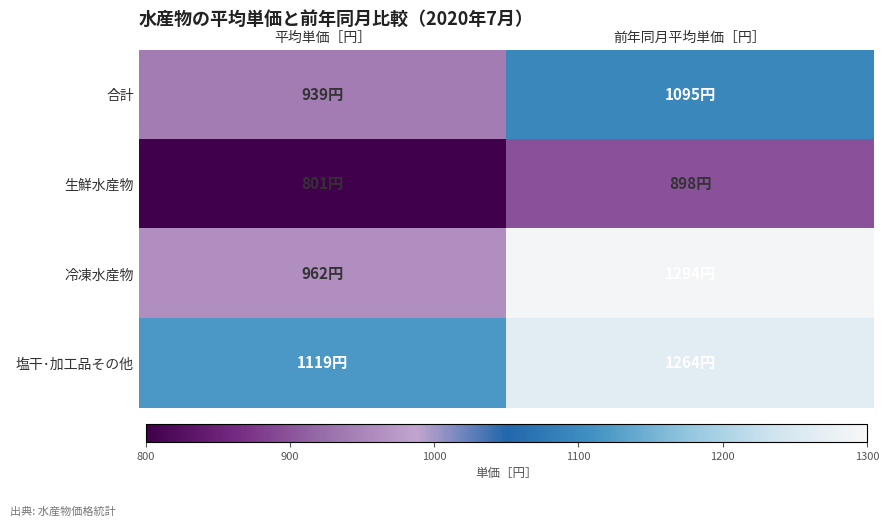

Reading left to right, extract all data points from this chart.

合計: 平均単価［円］=939	前年同月平均単価［円］=1095
生鮮水産物: 平均単価［円］=801	前年同月平均単価［円］=898
冷凍水産物: 平均単価［円］=962	前年同月平均単価［円］=1294
塩干･加工品その他: 平均単価［円］=1119	前年同月平均単価［円］=1264